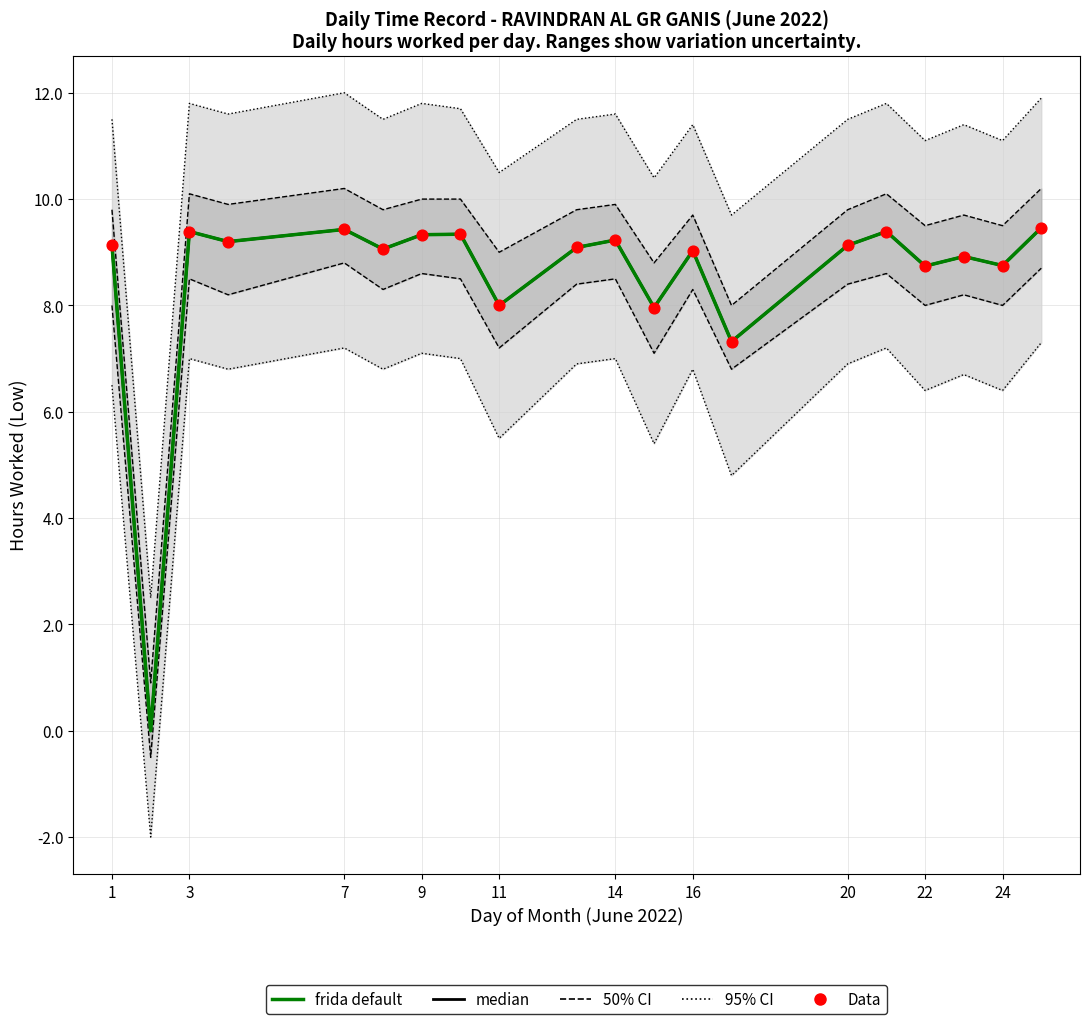

Approximately how many times larger is the value at 25 compared to 4?

1.0